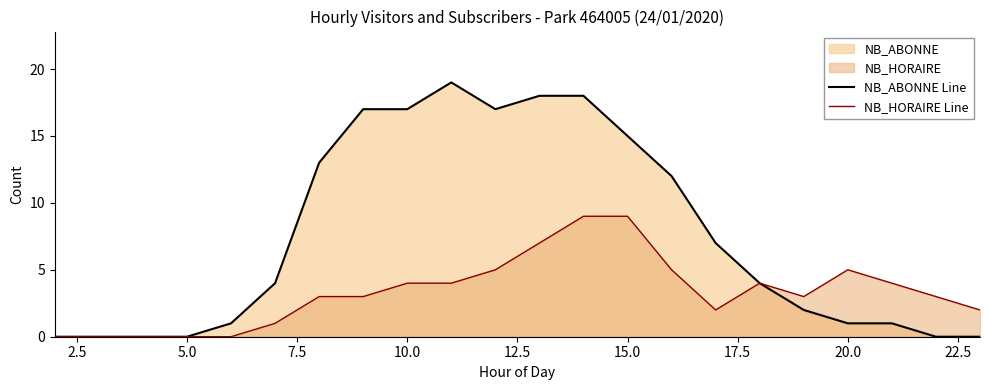

Is it true that NB_HORAIRE Line equals 4 at 10.0?

True